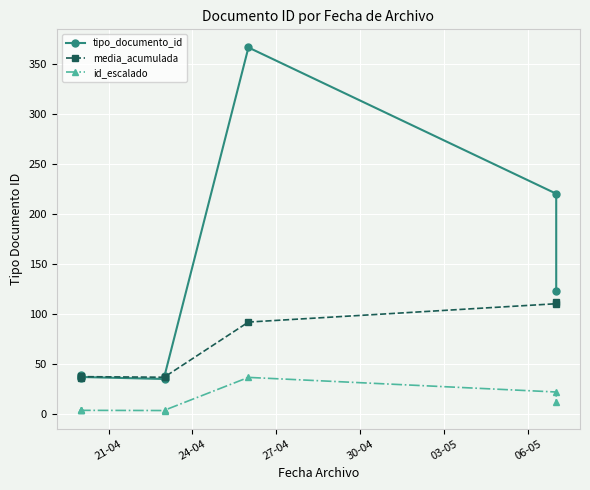

True or false: media_acumulada has more than 2 points higher than both neighbors.

False